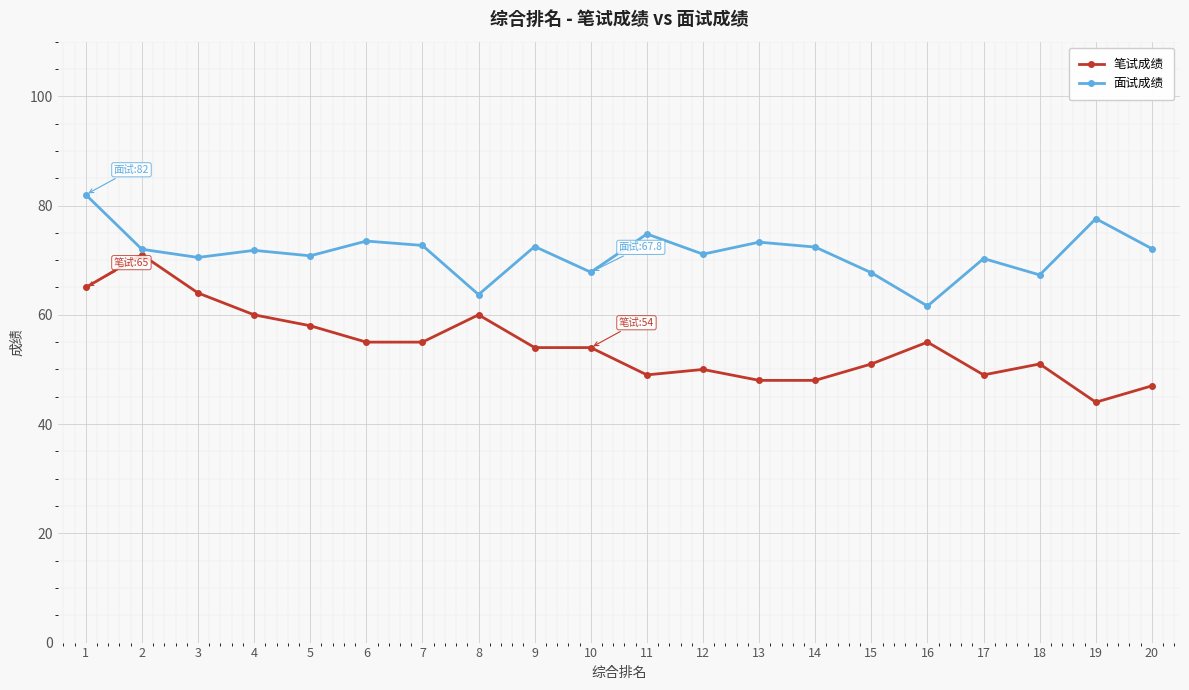

Which series has the largest total across all categories?

面试成绩